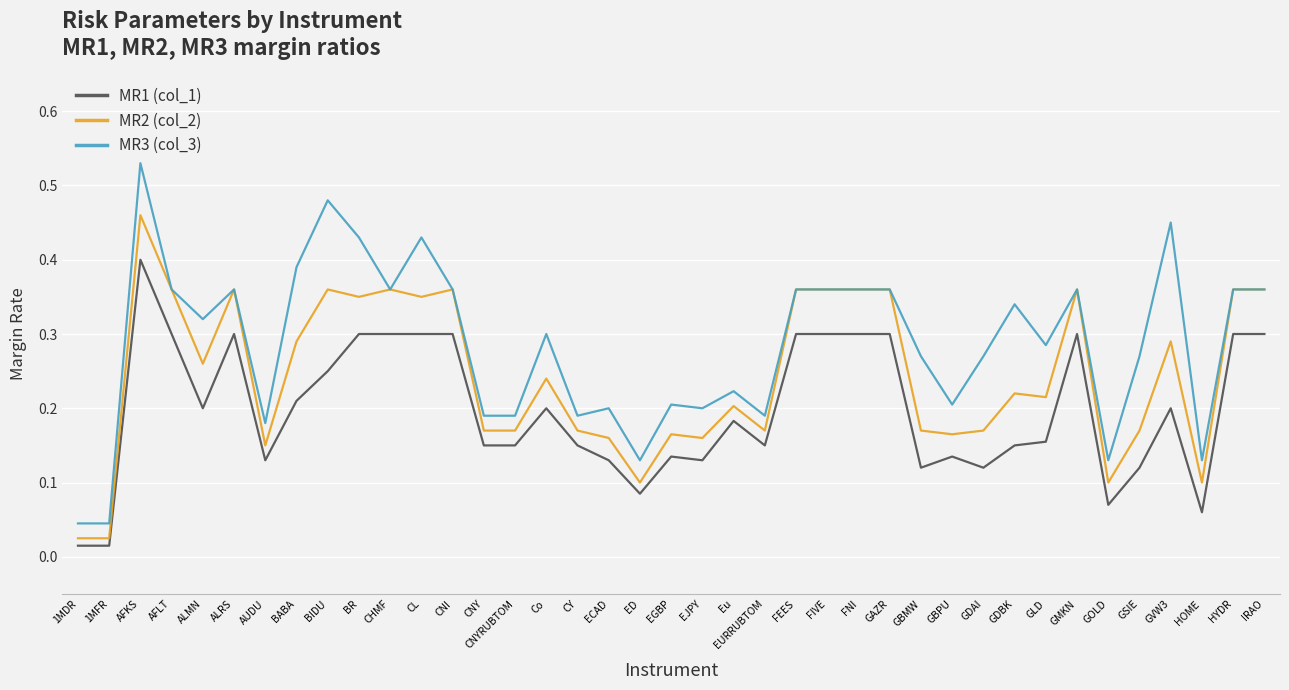

What is the total value across all series at HYDR?

1.0